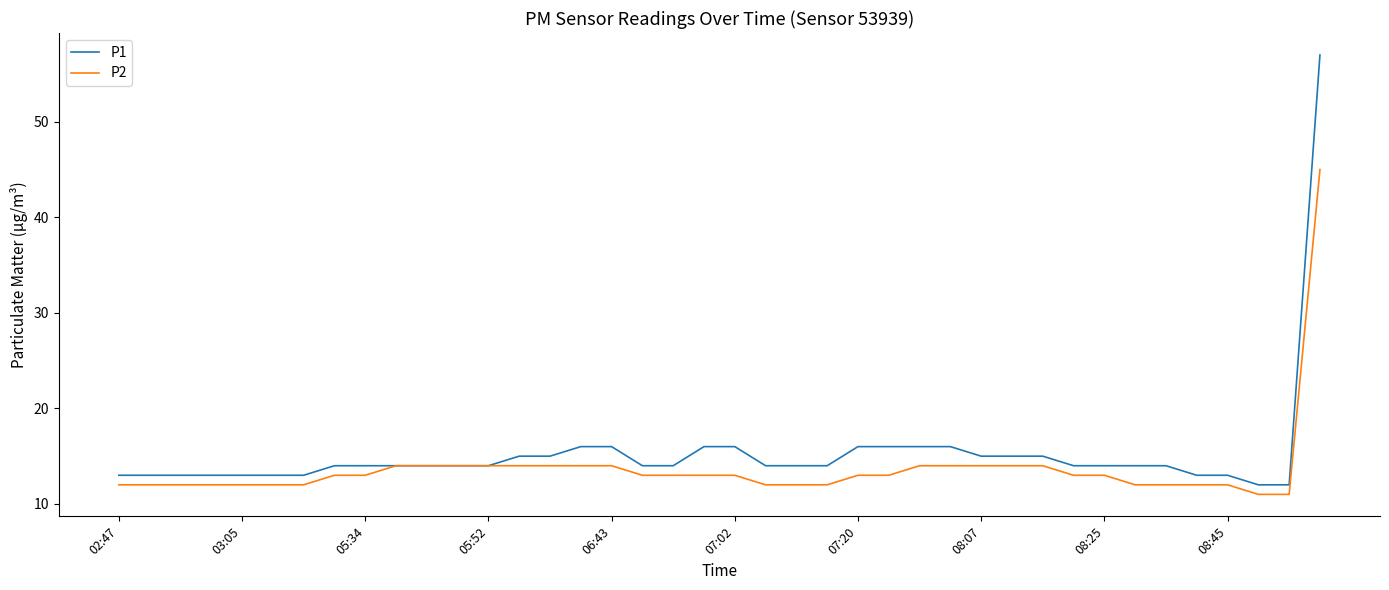

Rank the series by their maximum value, from highest to lowest.

P1, P2